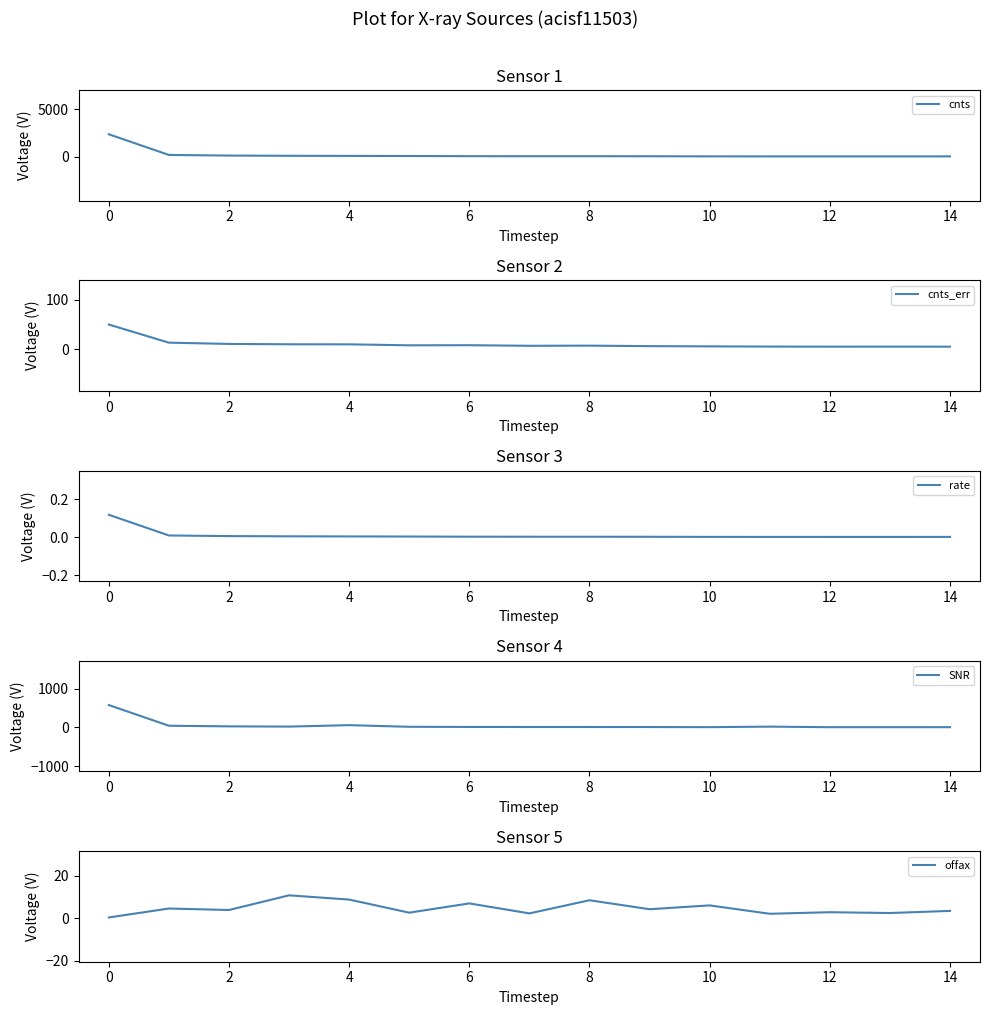

At how many categories does at least one series exceed 1276?

1